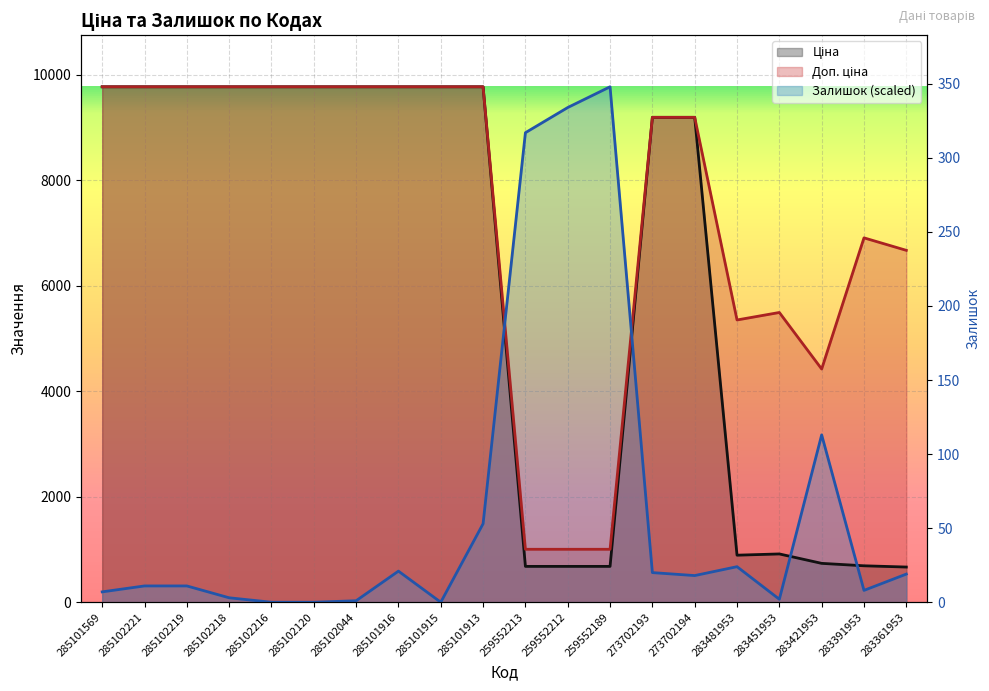

How many data points in Залишок are above 505?

10